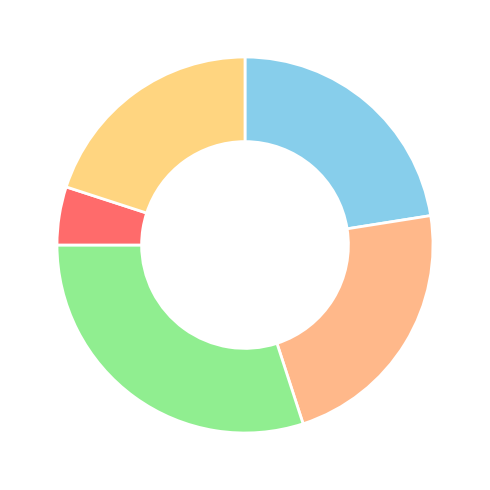

How many slices are in this pie chart?

5